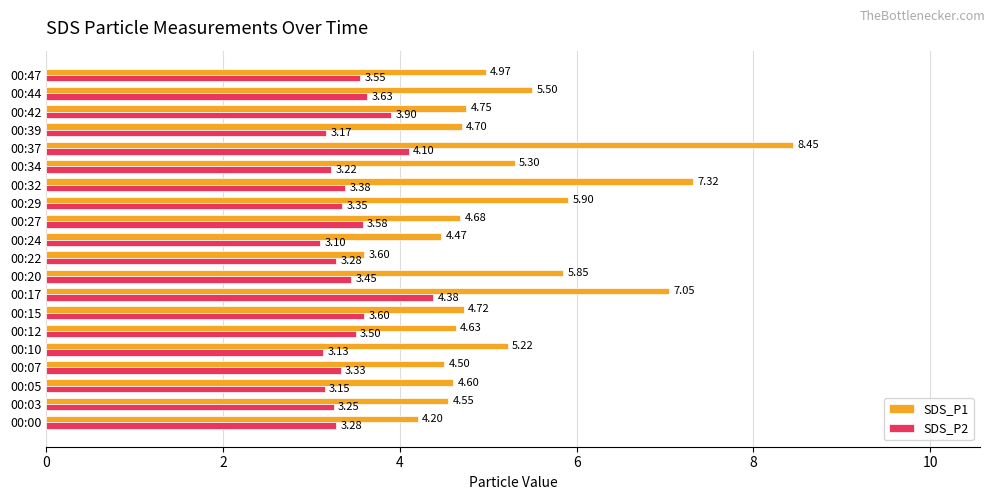

Rank the categories by SDS_P1 value from lowest to highest.

00:22, 00:00, 00:24, 00:07, 00:03, 00:05, 00:12, 00:27, 00:39, 00:15, 00:42, 00:47, 00:10, 00:34, 00:44, 00:20, 00:29, 00:17, 00:32, 00:37